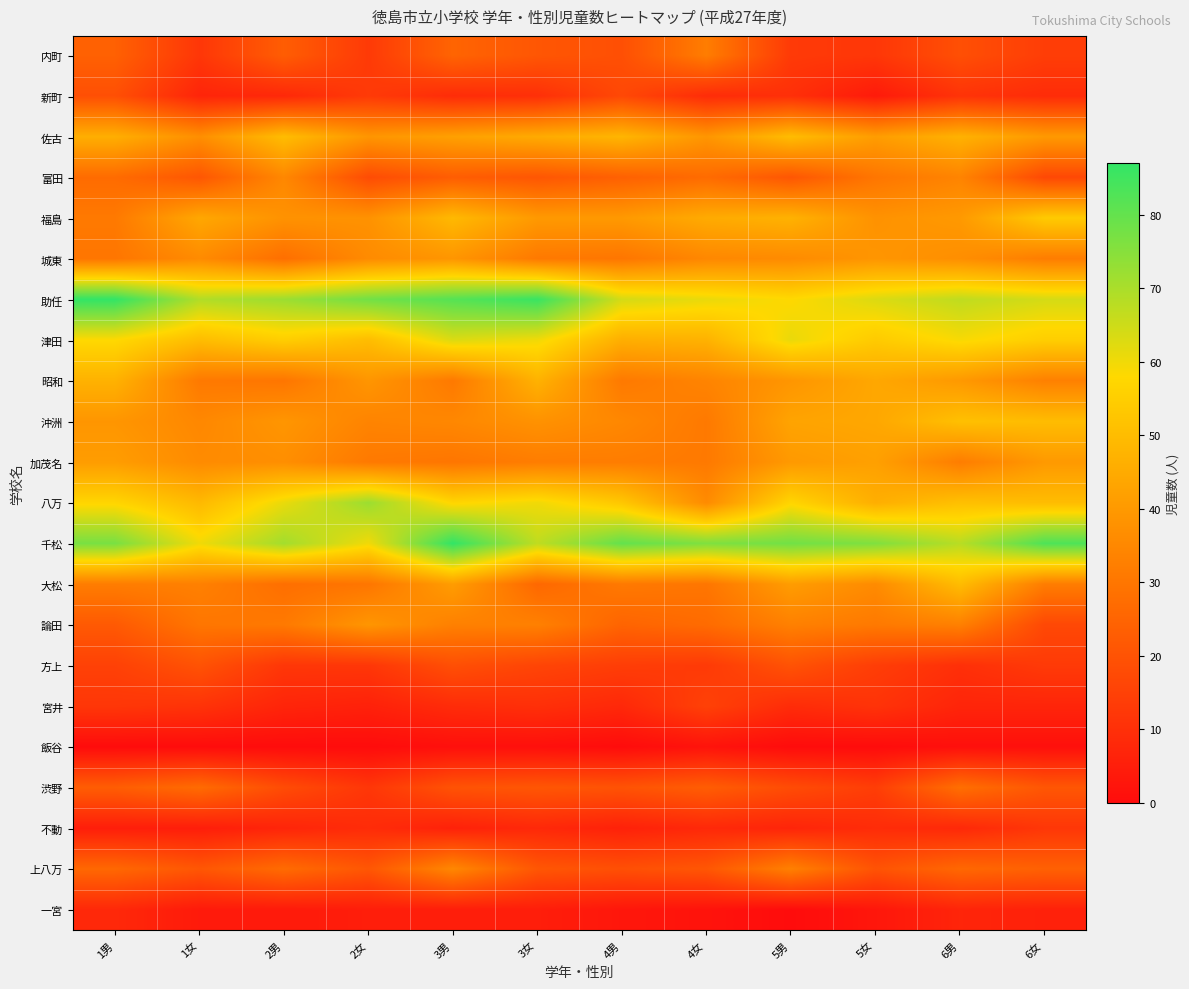

Reading right to left, extract all data points from this chart.

内町: 6女=14	6男=19	5女=12	5男=13	4女=32	4男=19	3女=21	3男=25	2女=13	2男=23	1女=12	1男=24
新町: 6女=9	6男=11	5女=4	5男=10	4女=9	4男=17	3女=10	3男=9	2女=13	2男=8	1女=7	1男=19
佐古: 6女=40	6男=47	5女=41	5男=50	4女=39	4男=48	3女=45	3男=42	2女=39	2男=50	1女=37	1男=46
富田: 6女=17	6男=34	5女=30	5男=21	4女=27	4男=24	3女=21	3男=23	2女=18	2男=35	1女=21	1男=27
福島: 6女=54	6男=40	5女=38	5男=47	4女=45	4男=40	3女=40	3男=49	2女=38	2男=38	1女=44	1男=31
城東: 6女=32	6男=37	5女=39	5男=36	4女=35	4男=30	3女=31	3男=39	2女=36	2男=28	1女=36	1男=30
助任: 6女=64	6男=67	5女=63	5男=58	4女=61	4男=64	3女=86	3男=82	2女=78	2男=72	1女=69	1男=87
津田: 6女=55	6男=59	5女=54	5男=61	4女=47	4男=46	3女=60	3男=63	2女=50	2男=55	1女=50	1男=58
昭和: 6女=33	6男=40	5女=44	5男=39	4女=34	4男=31	3女=47	3男=31	2女=39	2男=30	1女=31	1男=47
沖洲: 6女=50	6男=51	5女=44	5男=43	4女=31	4男=35	3女=38	3男=35	2女=34	2男=39	1女=35	1男=39
加茂名: 6女=40	6男=32	5女=42	5男=40	4女=31	4男=32	3女=32	3男=30	2女=31	2男=37	1女=36	1男=41
八万: 6女=50	6男=51	5女=46	5男=57	4女=36	4男=53	3女=60	3男=57	2女=72	2男=61	1女=49	1男=57
千松: 6女=83	6男=68	5女=76	5男=78	4女=76	4男=80	3女=67	3男=87	2女=60	2男=71	1女=60	1男=77
大松: 6女=32	6男=50	5女=36	5男=41	4女=30	4男=31	3女=26	3男=41	2女=30	2男=28	1女=33	1男=32
論田: 6女=17	6男=33	5女=31	5男=33	4女=27	4男=25	3女=33	3男=33	2女=39	2男=31	1女=30	1男=22
方上: 6女=13	6男=10	5女=14	5男=20	4女=13	4男=14	3女=16	3男=19	2女=12	2男=12	1女=20	1男=15
宮井: 6女=7	6男=7	5女=11	5男=9	4女=15	4男=8	3女=10	3男=9	2女=6	2男=7	1女=11	1男=12
飯谷: 6女=1	6男=1	5女=0	5男=0	4女=2	4男=0	3女=1	3男=1	2女=0	2男=0	1女=0	1男=0
渋野: 6女=21	6男=28	5女=14	5男=18	4女=23	4男=20	3女=21	3男=20	2女=12	2男=18	1女=27	1男=23
不動: 6女=12	6男=8	5女=9	5男=7	4女=8	4男=6	3女=8	3男=6	2女=9	2男=7	1女=5	1男=5
上八万: 6女=24	6男=26	5女=20	5男=33	4女=21	4男=19	3女=21	3男=35	2女=21	2男=27	1女=21	1男=26
一宮: 6女=6	6男=7	5女=3	5男=0	4女=2	4男=3	3女=5	3男=5	2女=5	2男=4	1女=4	1男=8